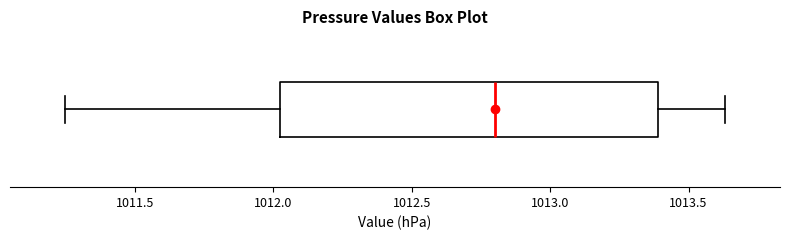

Transcribe this box plot: give where the median line is, the range the box spans, and where the two whiskers end, as read against the x-axis. The values are not printed on the chart, so give them approximately, as read against the axis.

median 1012.80, box 1012.05 to 1013.40, whiskers 1011.25 to 1013.65